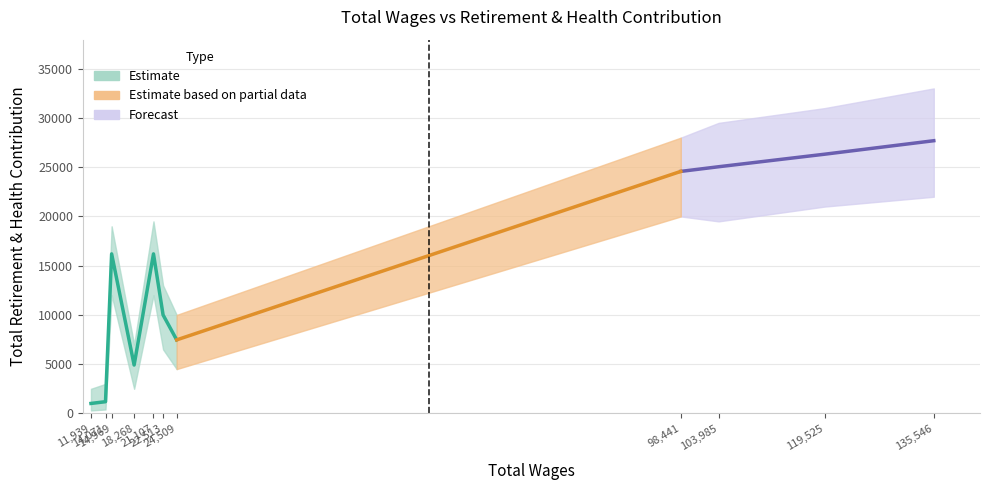

How many data points are above 16200?

4